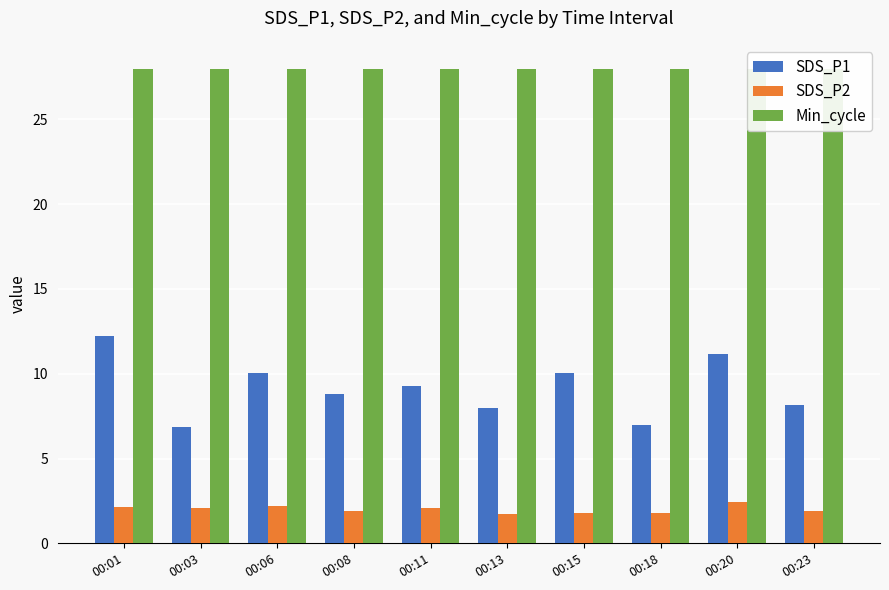

How many SDS_P2 values are between 1 and 2?

5